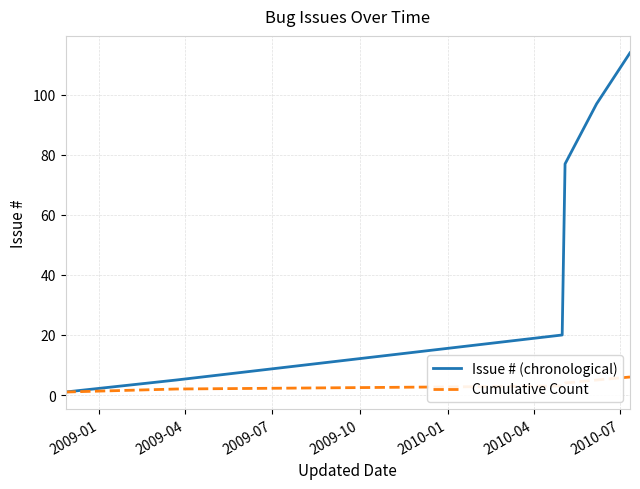

Which series has the widest spread of values?

Issue # (chronological)